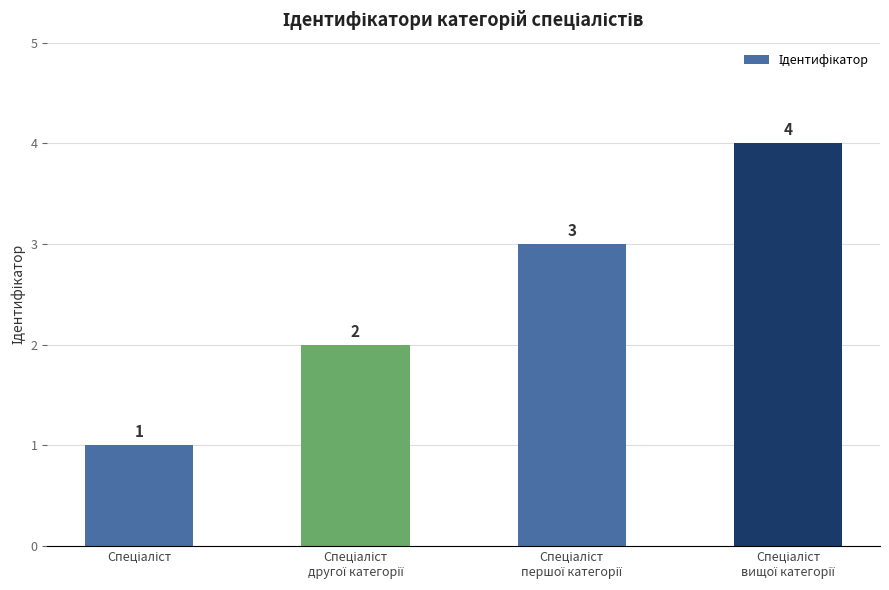

What is the maximum value shown in the chart?

4